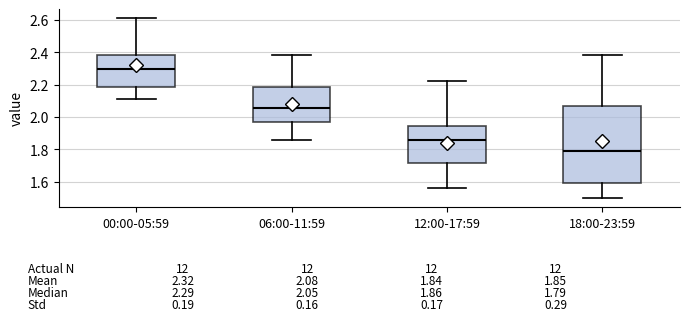

Comparing the boxes themselves (not the whiskers), which one is the tallest?

18:00-23:59